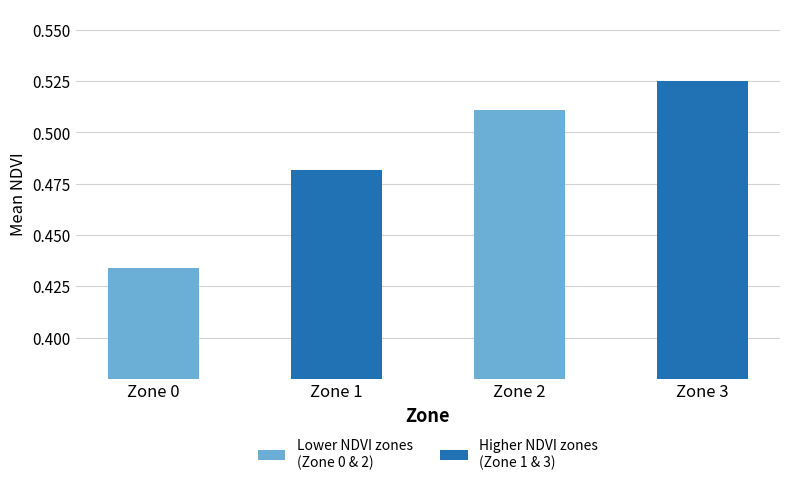

How many bars are there in total?

4